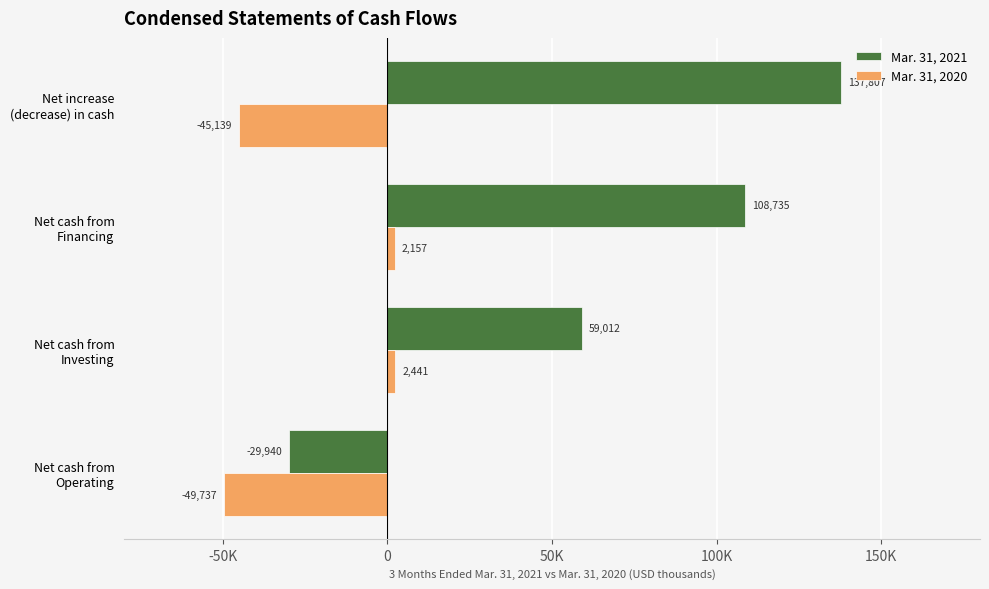

What are all the series names shown in the legend?

Mar. 31, 2021, Mar. 31, 2020